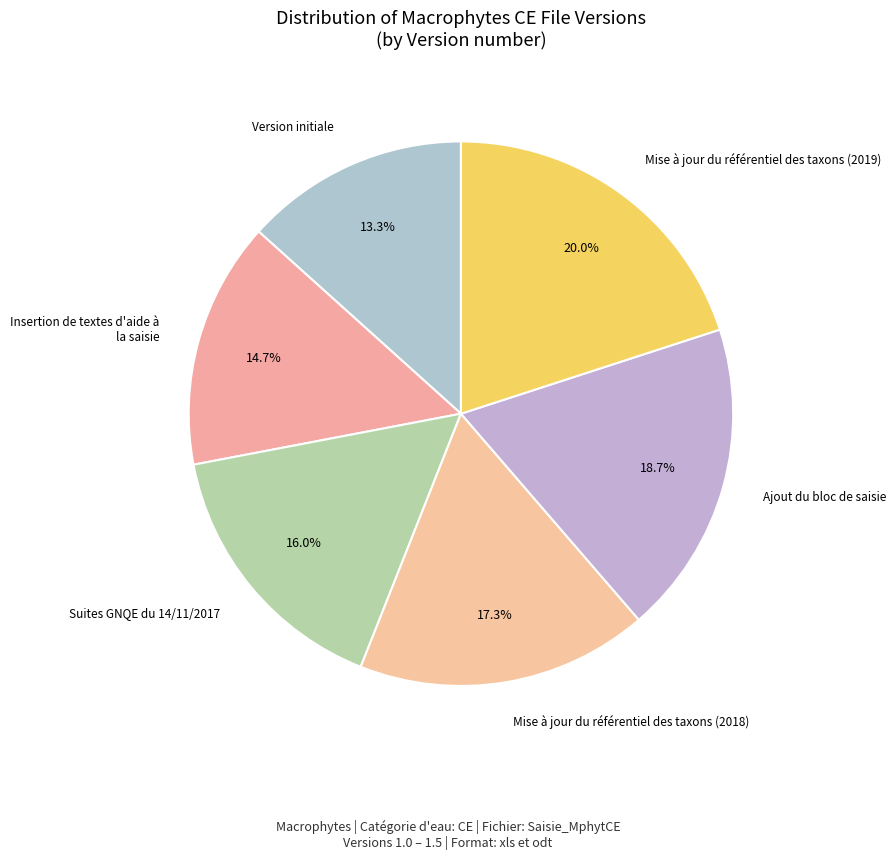

What is the smallest slice in the pie chart?

Version initiale